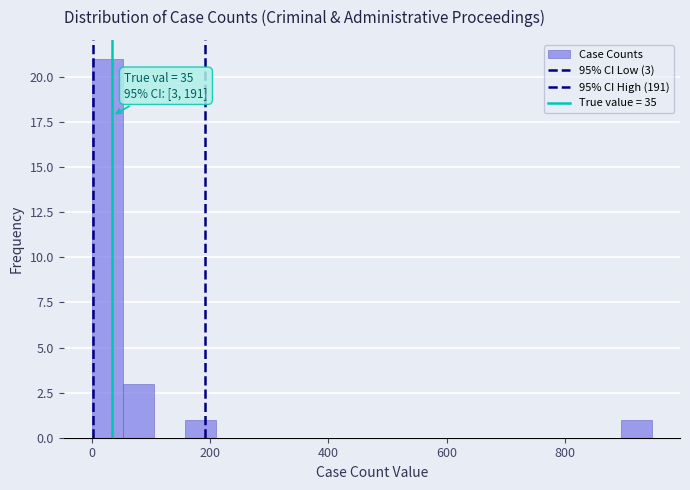

Read against the x-axis, roughly where is the centre of the tallest bar?

20